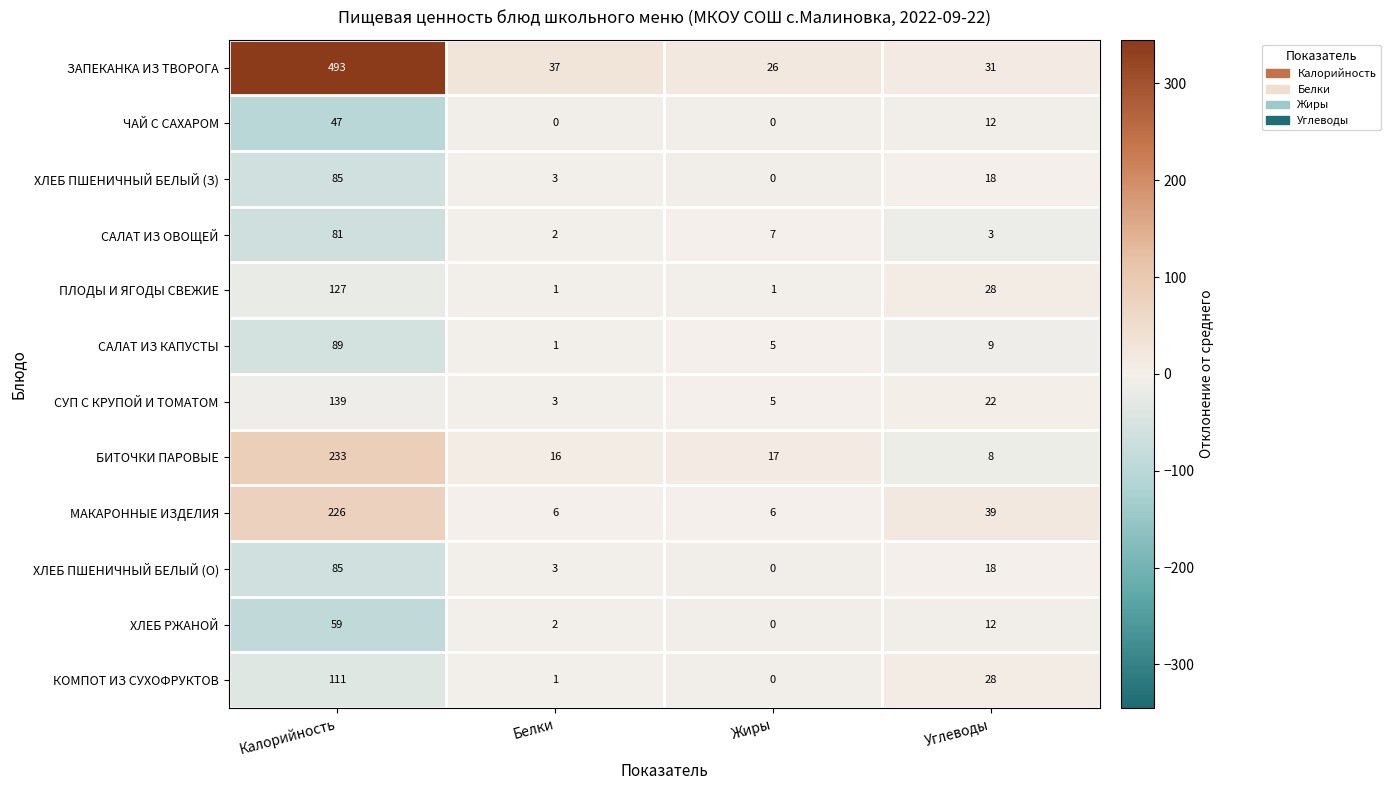

The value of САЛАТ ИЗ ОВОЩЕЙ at Калорийность is 54. True or false?

False